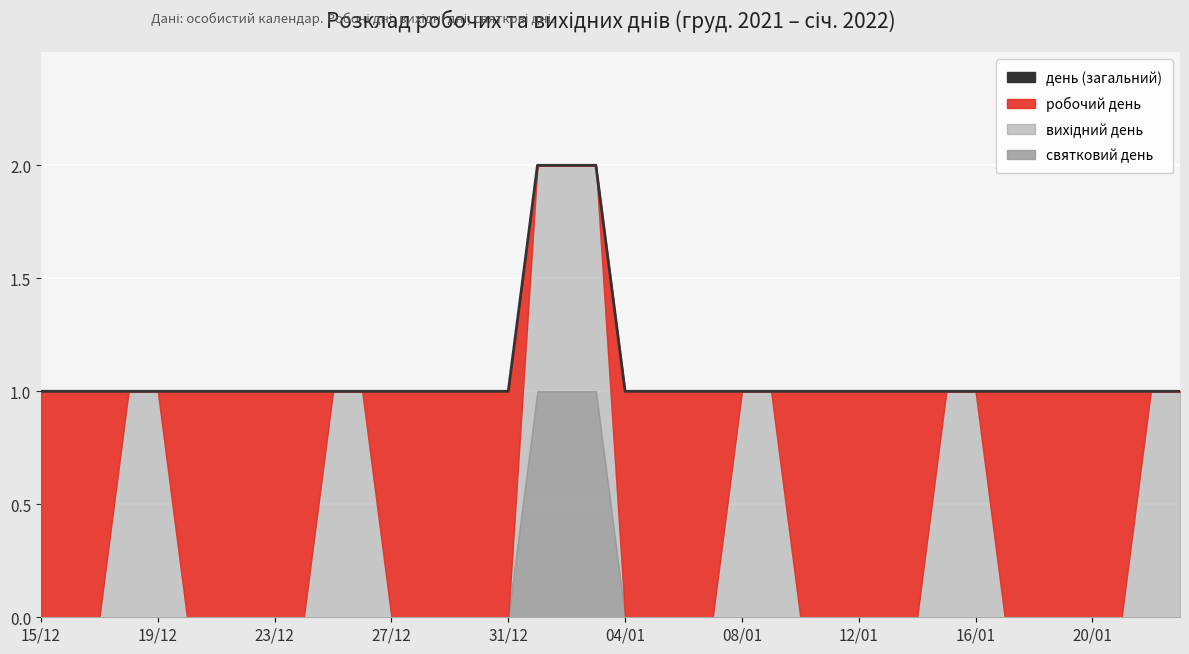

Reading right to left, list all the values displayed in this chart.

1	1	1	1	1	1	1	1	1	1	1	1	1	1	1	1	1	1	1	1	2	2	2	1	1	1	1	1	1	1	1	1	1	1	1	1	1	1	1	1